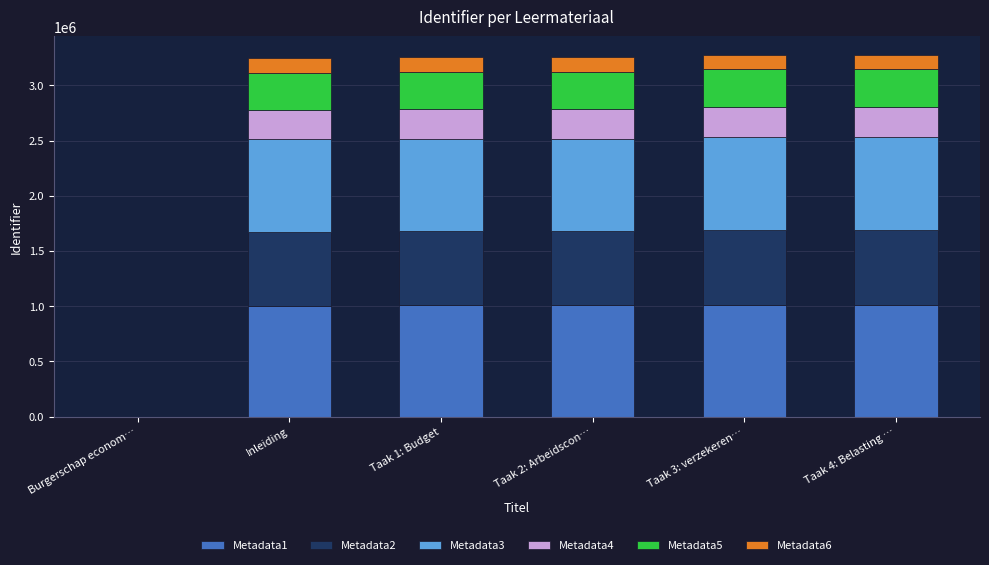

What is the highest value of the Metadata1 series?

1014098.4